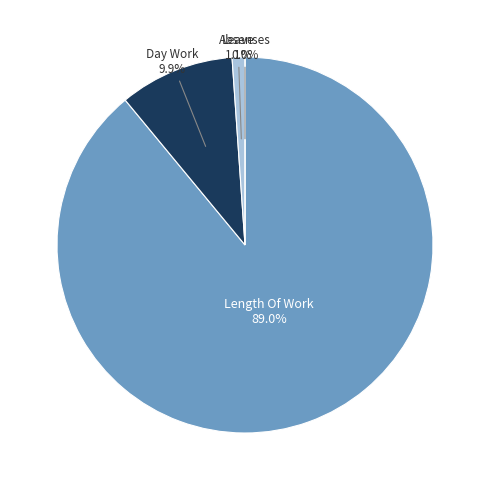

Which has a higher value, Leave or Absenses?

Leave